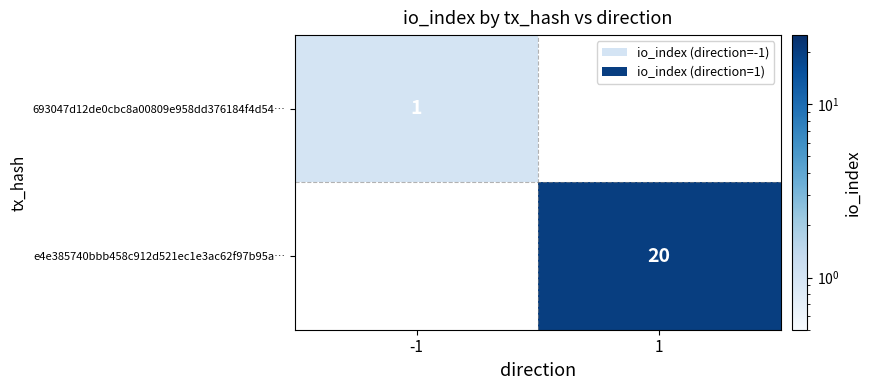

True or false: 693047d12de0cbc8a00809e958dd376184f4d54… has a value of 0.3 at -1.

False